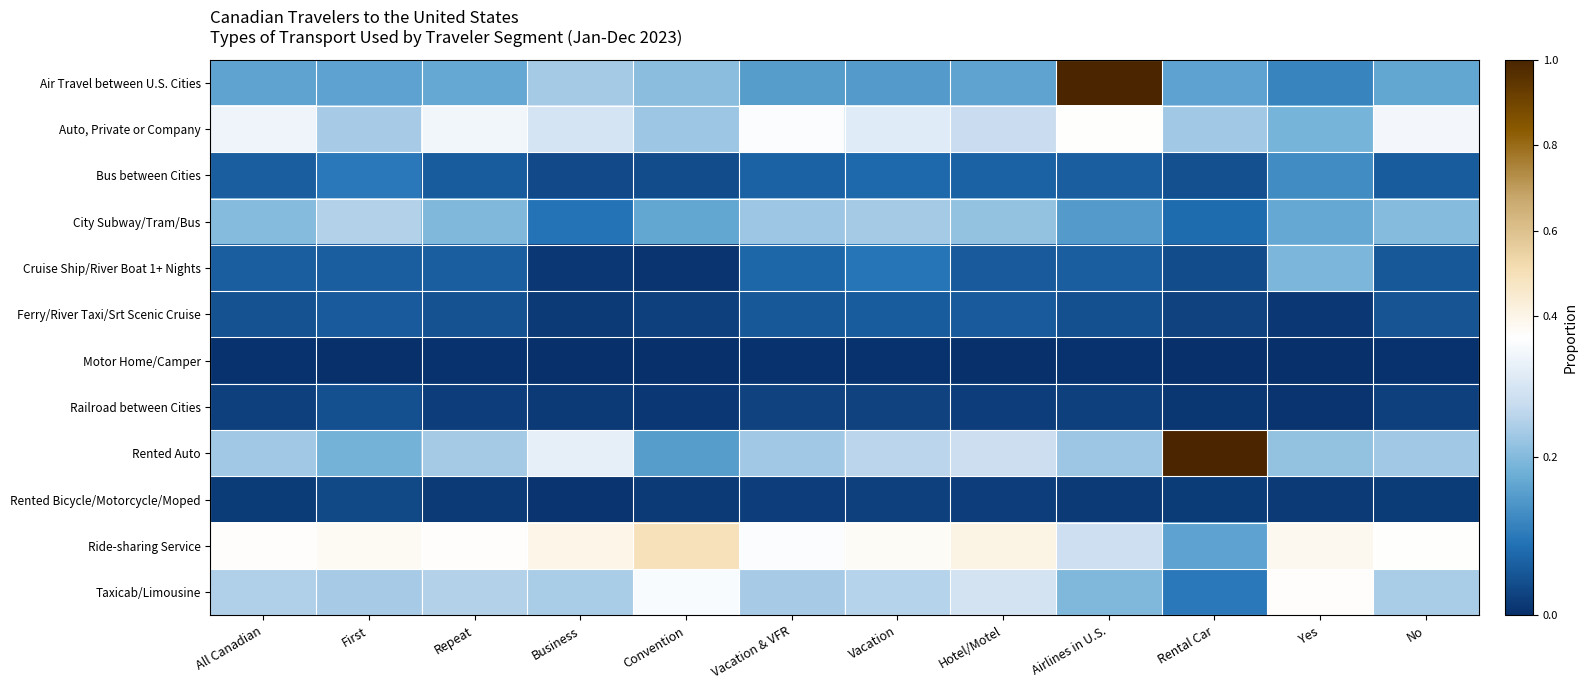

At First, list the series in order from smallest to largest.

Motor Home/Camper, Rented Bicycle/Motorcycle/Moped, Railroad between Cities, Ferry/River Taxi/Srt Scenic Cruise, Cruise Ship/River Boat 1+ Nights, Bus between Cities, Air Travel between U.S. Cities, Rented Auto, Auto, Private or Company, Taxicab/Limousine, City Subway/Tram/Bus, Ride-sharing Service